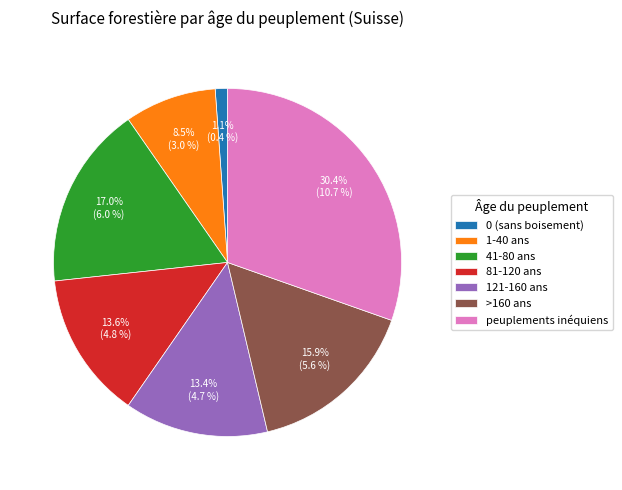

Does >160 ans account for over 50% of the chart?

No